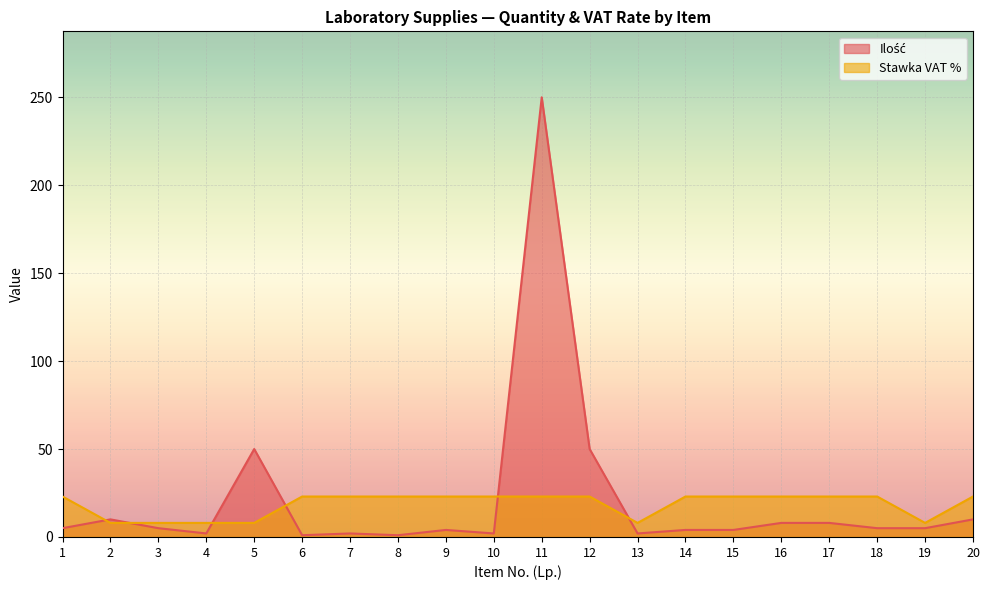

Between 7 and 12, which is larger?

12